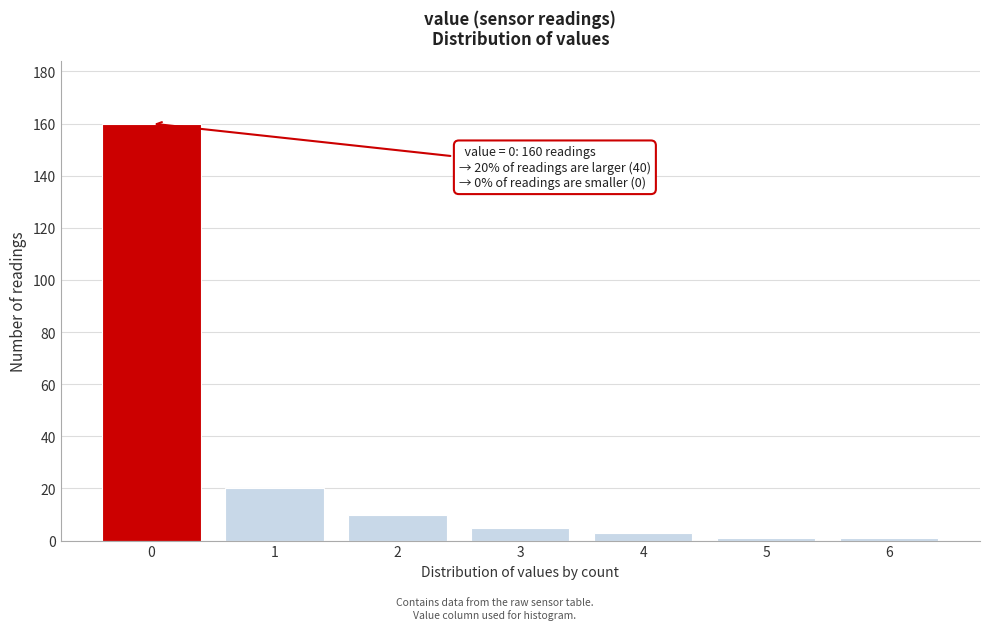

Which range on the x-axis has the tallest bar?

-0.5 to 0.5